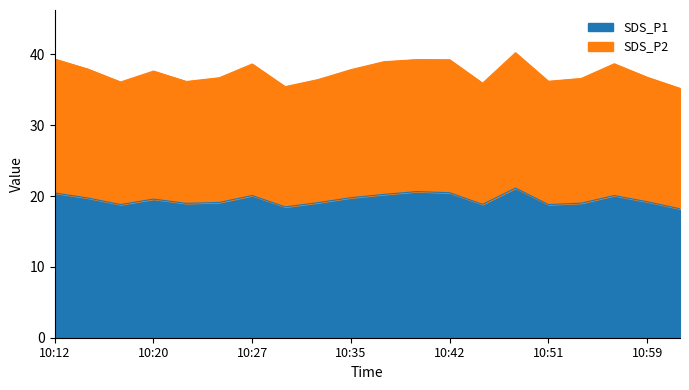

What are all the series names shown in the legend?

SDS_P1, SDS_P2